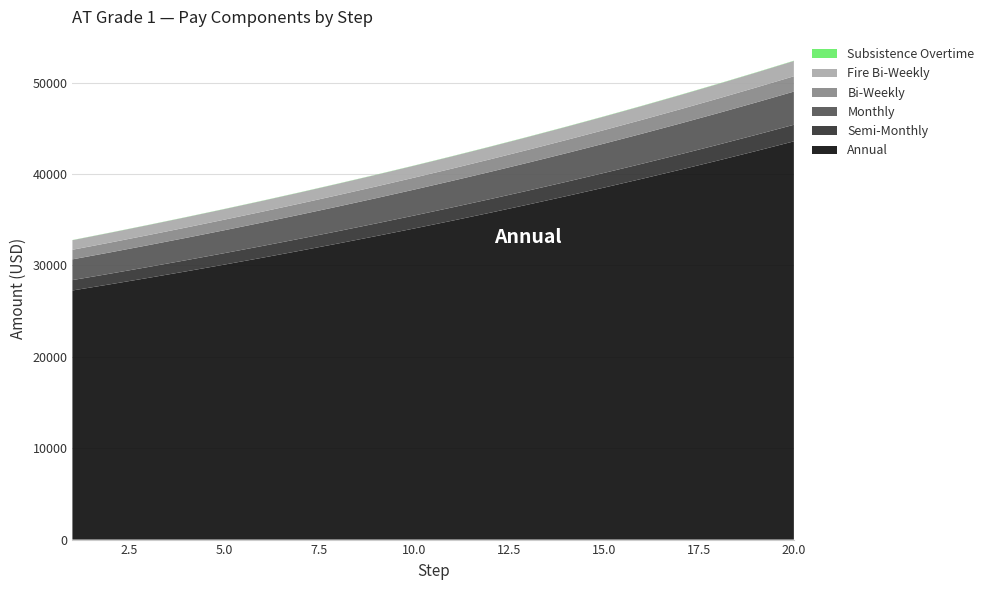

Reading left to right, extract all data points from this chart.

Annual: 1=27254.0	2=27935.4	3=28633.8	4=29349.6	5=30083.4	6=30835.5	7=31606.3	8=32396.5	9=33206.4	10=34036.6	11=34887.5	12=35759.7	13=36653.7	14=37570.0	15=38509.2	16=39472.0	17=40458.8	18=41470.2	19=42507.0	20=43569.7
Semi-Monthly: 1=1135.6	2=1164.0	3=1193.1	4=1222.9	5=1253.5	6=1284.8	7=1316.9	8=1349.8	9=1383.6	10=1418.2	11=1453.7	12=1490.0	13=1527.2	14=1565.4	15=1604.5	16=1644.7	17=1685.8	18=1727.9	19=1771.1	20=1815.4
Monthly: 1=2271.2	2=2327.9	3=2386.2	4=2445.8	5=2506.9	6=2569.6	7=2633.9	8=2699.7	9=2767.2	10=2836.4	11=2907.3	12=2980.0	13=3054.5	14=3130.8	15=3209.1	16=3289.3	17=3371.6	18=3455.8	19=3542.2	20=3630.8
Bi-Weekly: 1=1048.0	2=1074.4	3=1101.6	4=1128.8	5=1156.8	6=1185.6	7=1216.0	8=1246.4	9=1276.8	10=1308.8	11=1341.6	12=1375.2	13=1409.6	14=1444.8	15=1480.8	16=1518.4	17=1556.0	18=1595.2	19=1635.2	20=1676.0
Fire Bi-Weekly: 1=1048.3	2=1074.1	3=1101.0	4=1129.0	5=1157.0	6=1186.1	7=1215.2	8=1246.6	9=1276.8	10=1309.3	11=1341.8	12=1375.4	13=1410.1	14=1444.8	15=1480.6	16=1517.6	17=1555.7	18=1594.9	19=1635.2	20=1675.5
Subsistence Overtime: 1=15.9	2=16.3	3=16.6	4=17.0	5=17.4	6=17.8	7=18.1	8=18.6	9=19.0	10=19.4	11=19.9	12=20.3	13=20.8	14=21.2	15=21.7	16=22.2	17=22.7	18=23.2	19=23.8	20=24.3